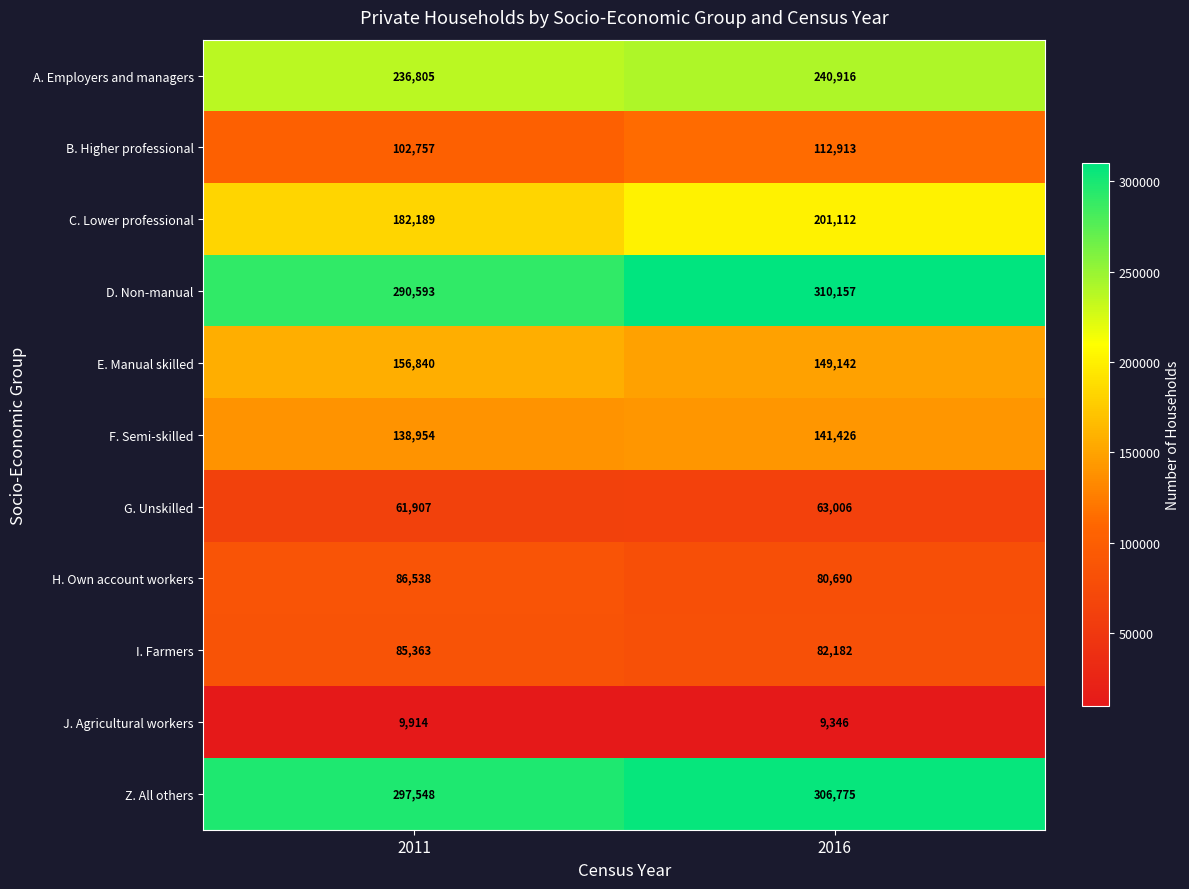

Reading left to right, what are all the values shown in this chart?

A. Employers and managers: 236805	240916
B. Higher professional: 102757	112913
C. Lower professional: 182189	201112
D. Non-manual: 290593	310157
E. Manual skilled: 156840	149142
F. Semi-skilled: 138954	141426
G. Unskilled: 61907	63006
H. Own account workers: 86538	80690
I. Farmers: 85363	82182
J. Agricultural workers: 9914	9346
Z. All others: 297548	306775